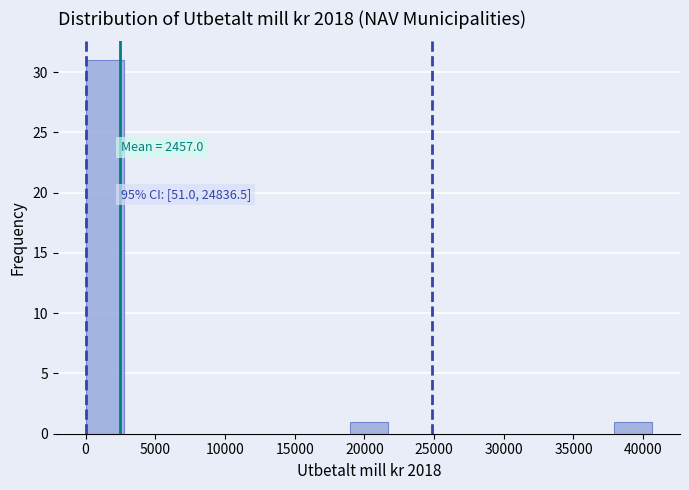

Which range on the x-axis has the tallest bar?

0 to 2500